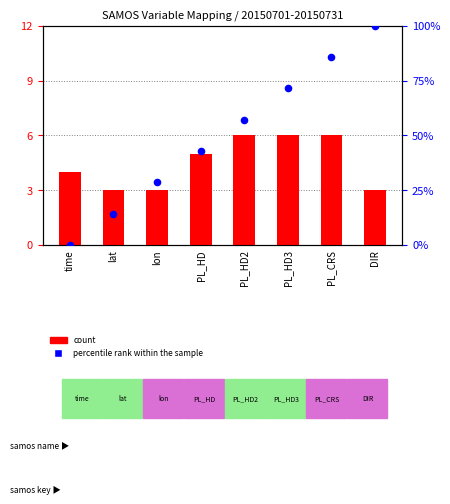

At which category is the sum across all series the highest?

DIR